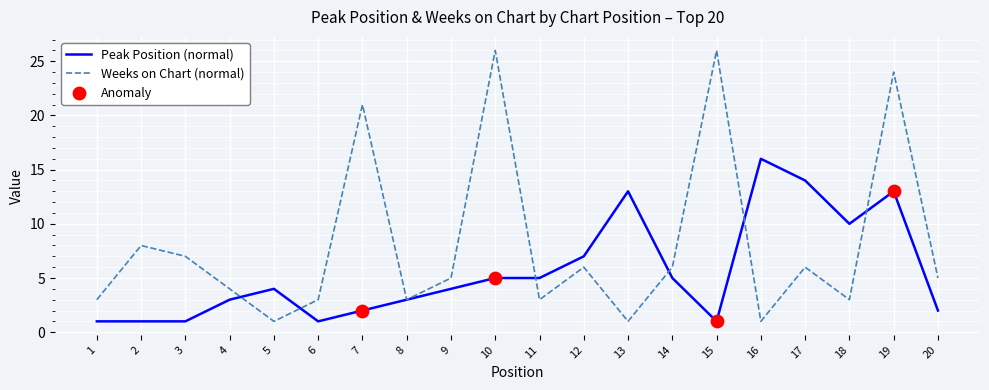

At how many categories does at least one series exceed 25?

2